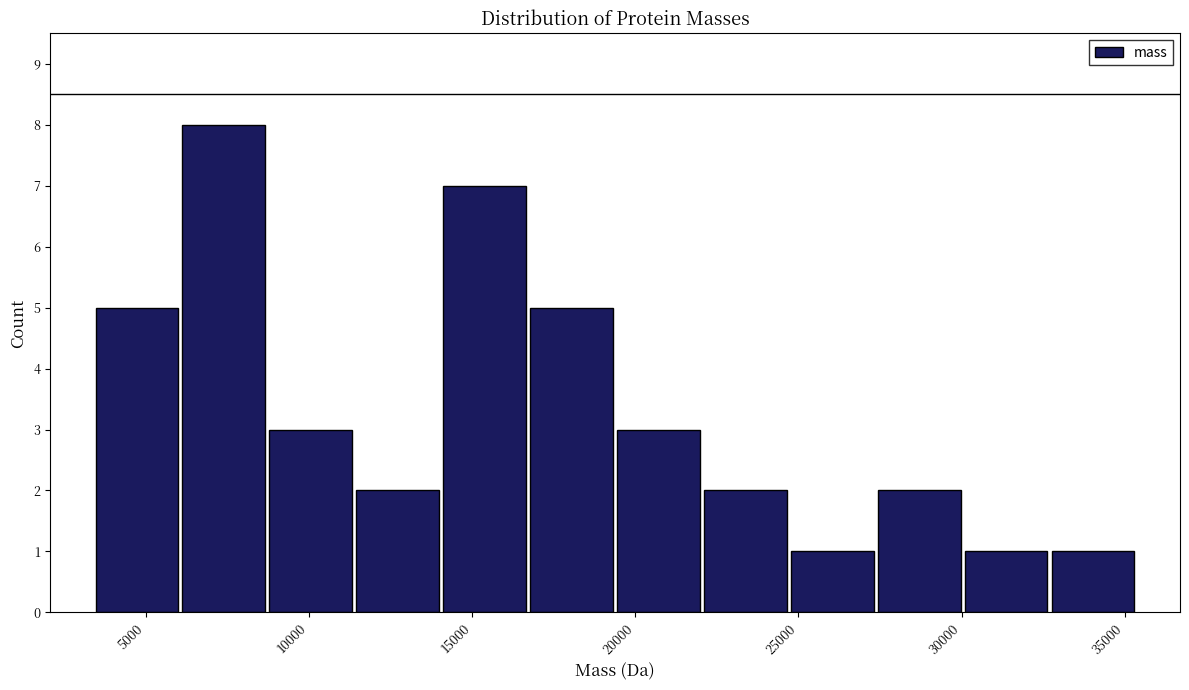

Over which range of the x-axis is the bar tallest?

6000 to 8500